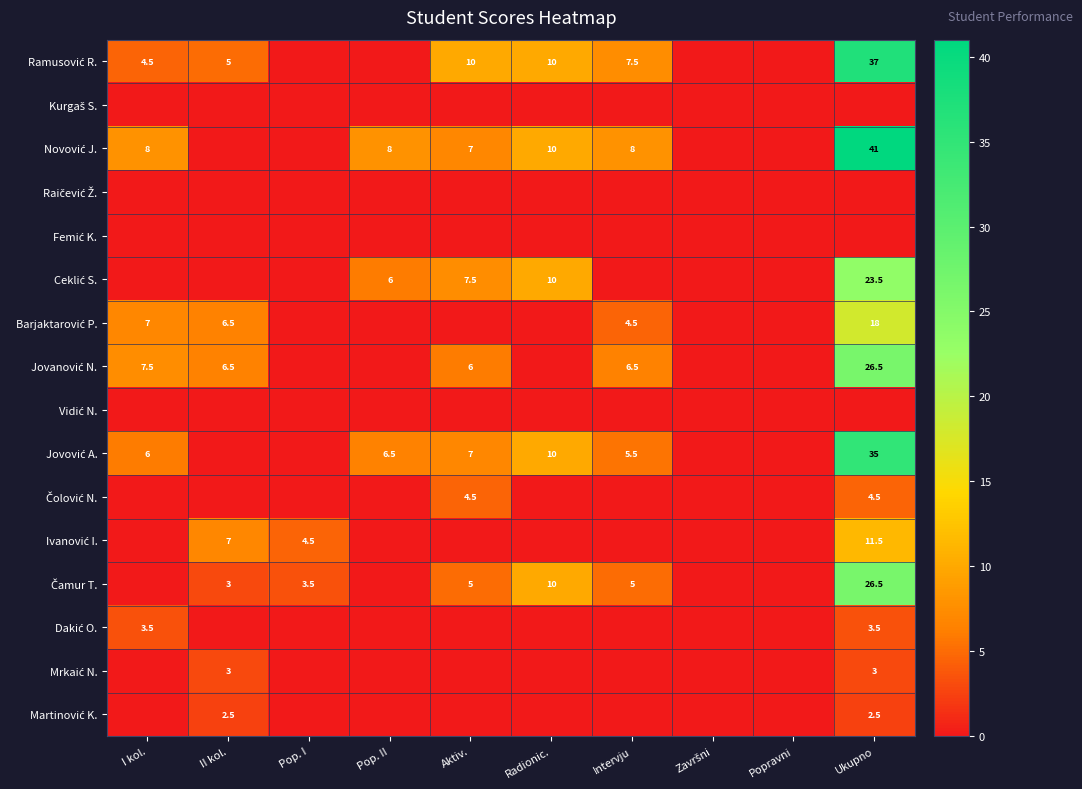

Rank the series by their maximum value, from highest to lowest.

Novović J., Ramusović R., Jovović A., Jovanović N., Čamur T., Ceklić S., Barjaktarović P., Ivanović I., Čolović N., Dakić O., Mrkaić N., Martinović K., Kurgaš S., Raičević Ž., Femić K., Vidić N.